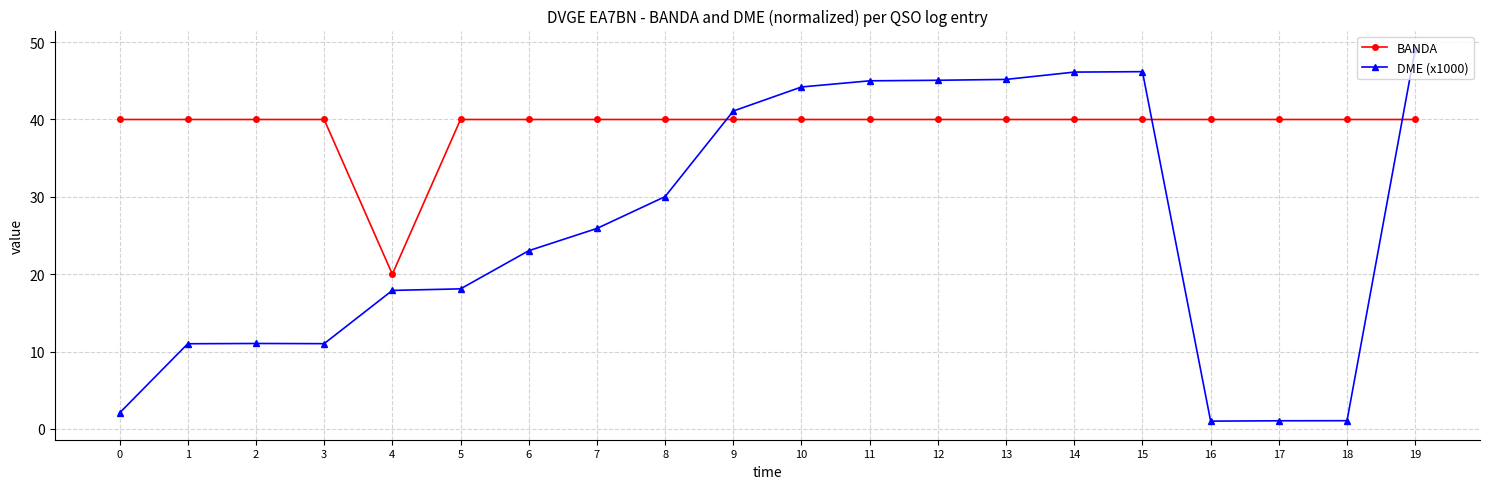

At which category is the sum across all series the highest?

19